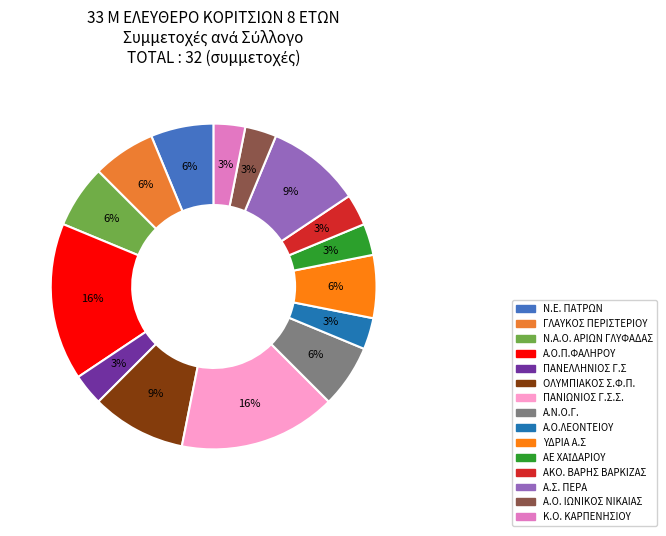

What percentage is the Α.Σ. ΠΕΡΑ slice, to the nearest percent?

9%